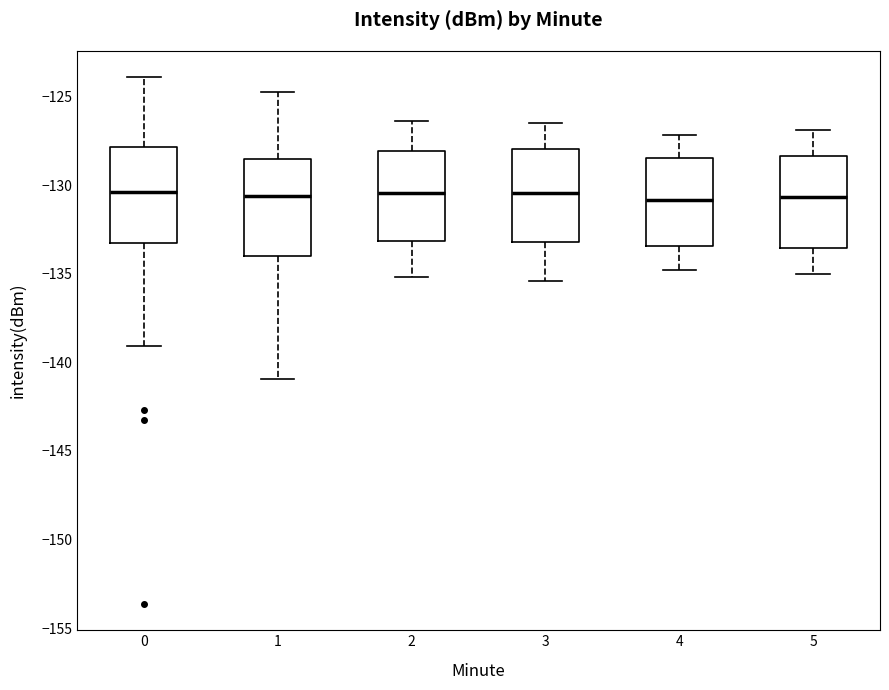

Where is the upper edge of the box at x = 2 on the y-axis? The values are not printed on the chart, so give them approximately, as read against the axis.

-128.0